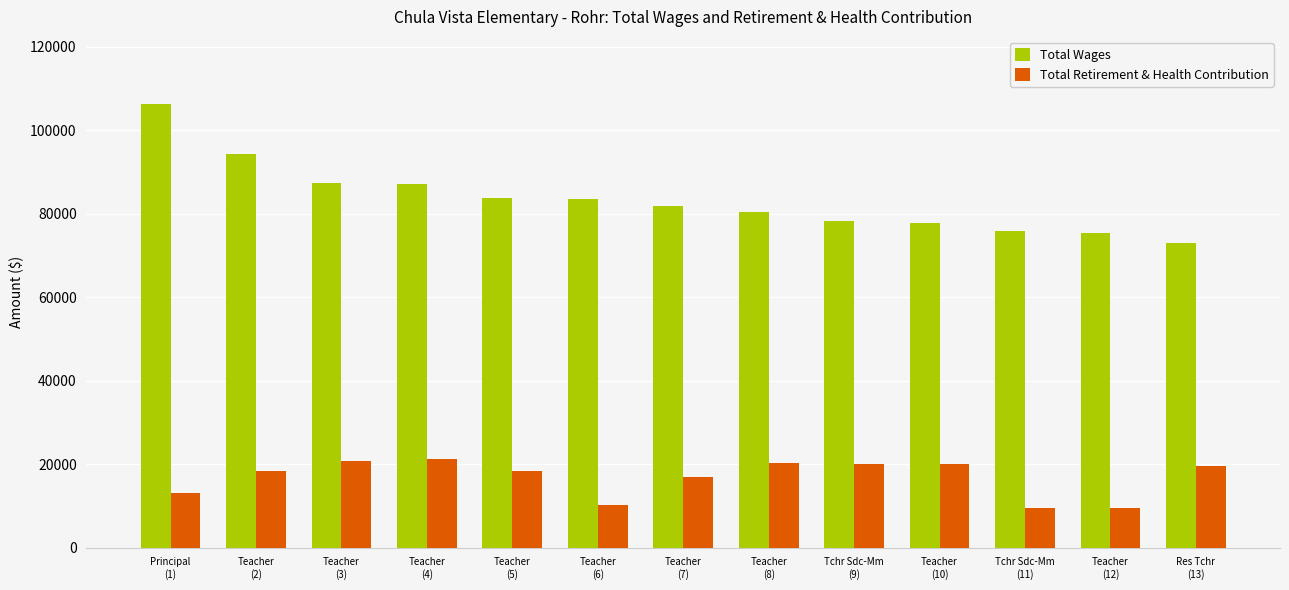

Which series has the largest range (max minus min)?

Total Wages